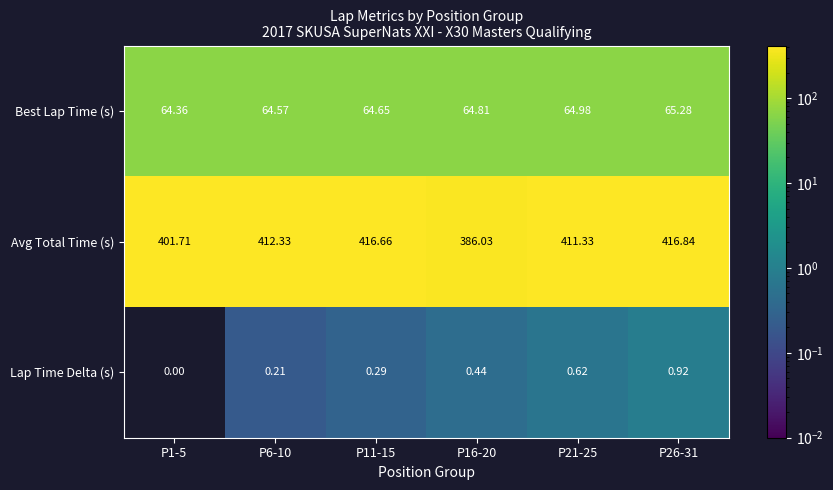

What is the spread (max minus min) of values at P6-10?

412.1